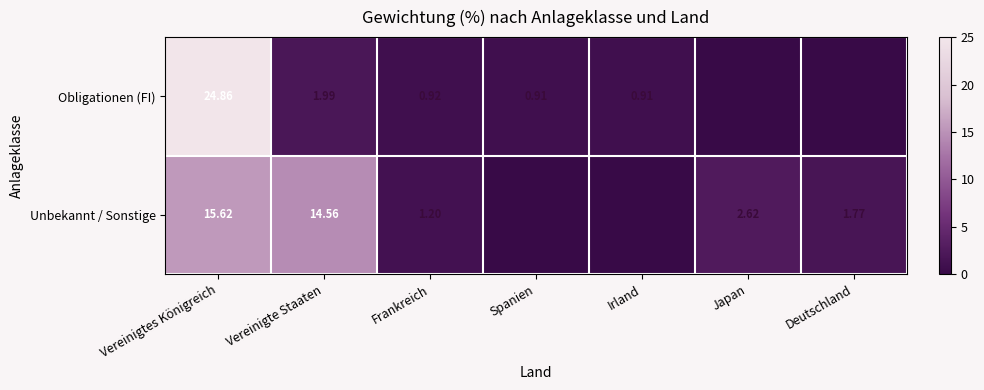

Rank the series at Vereinigtes Königreich from lowest to highest value.

Unbekannt / Sonstige, Obligationen (FI)